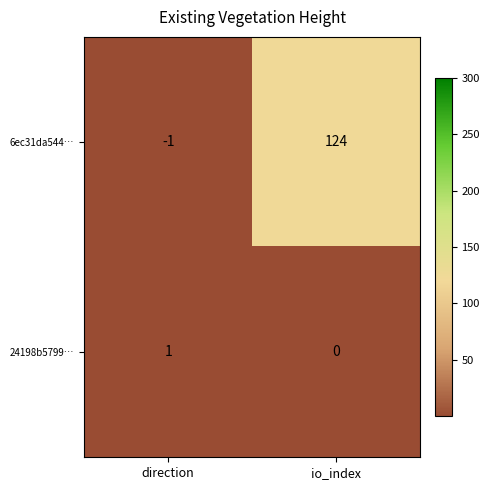

What is the total value across all series at io_index?

124